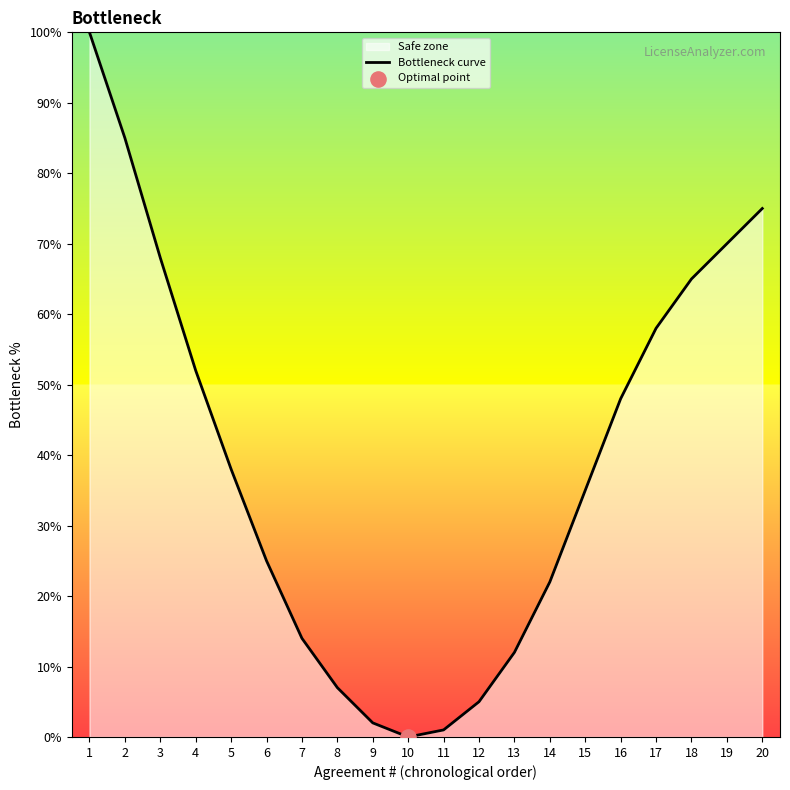

What is the change in value from 3 to 6?

-43